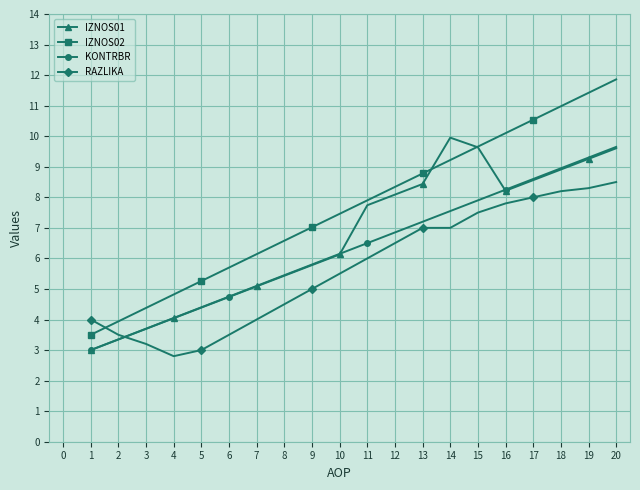

Which series has the largest range (max minus min)?

IZNOS02